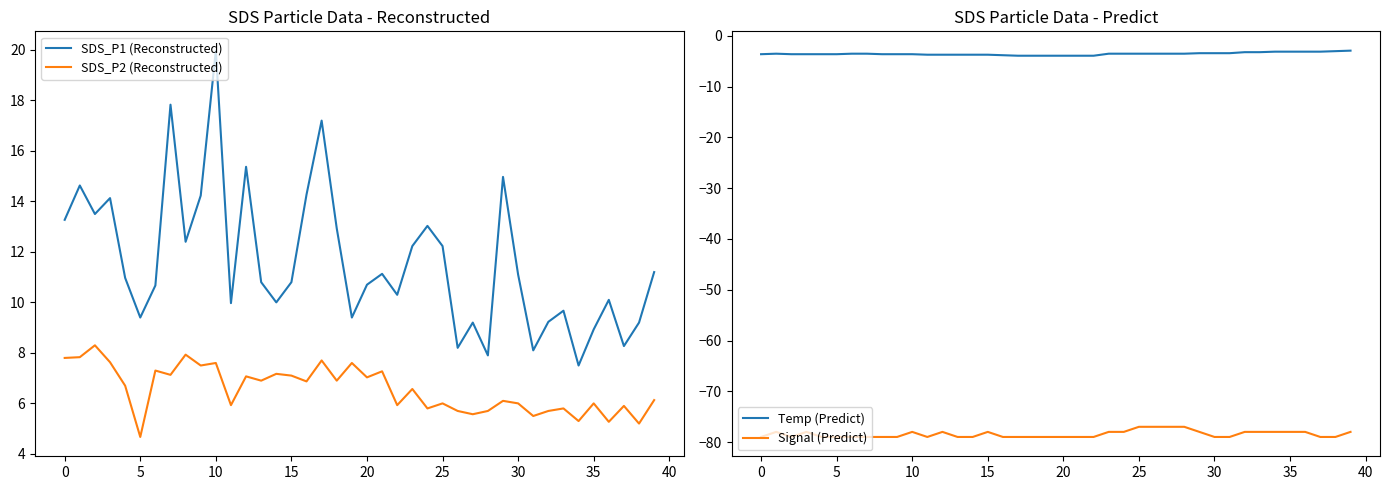

What is the label of the 27th point from the right?

13